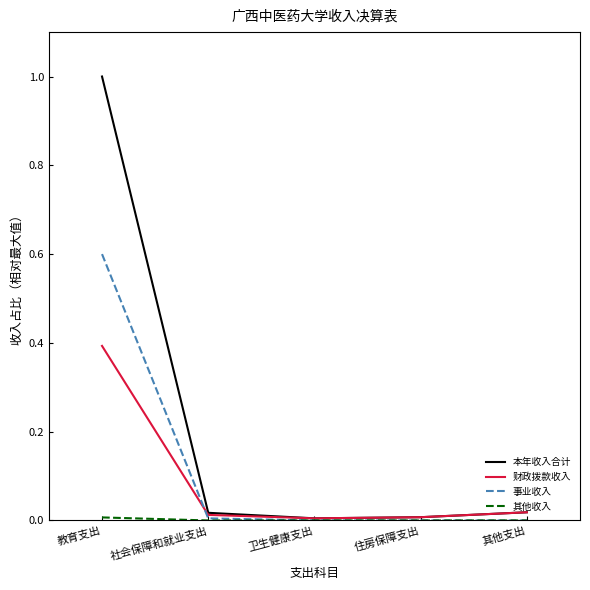

Which series has the largest total across all categories?

本年收入合计